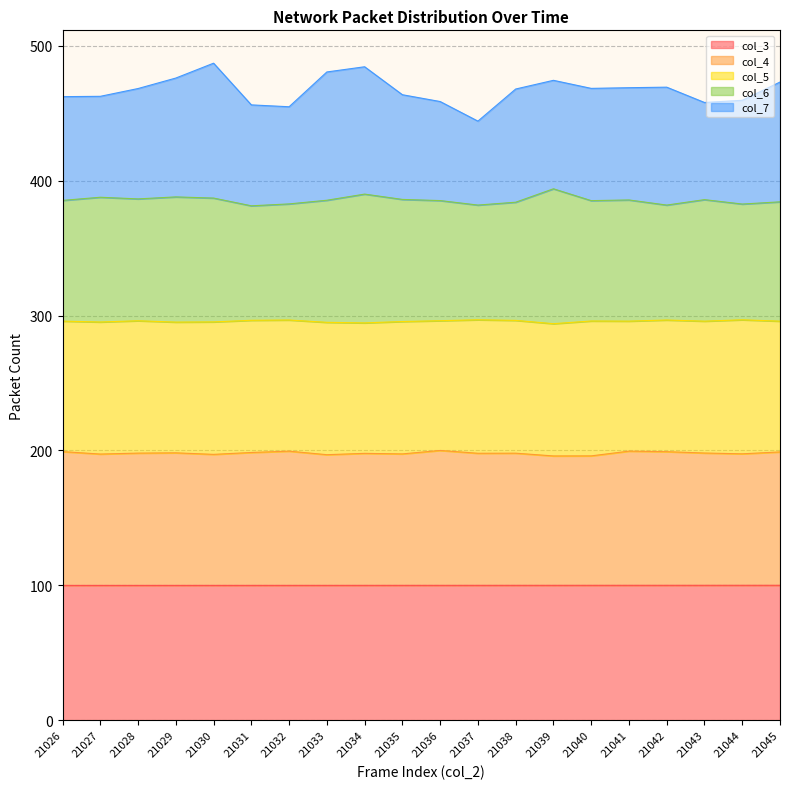

The col_4 series shows 197.4 at 21035. True or false?

True